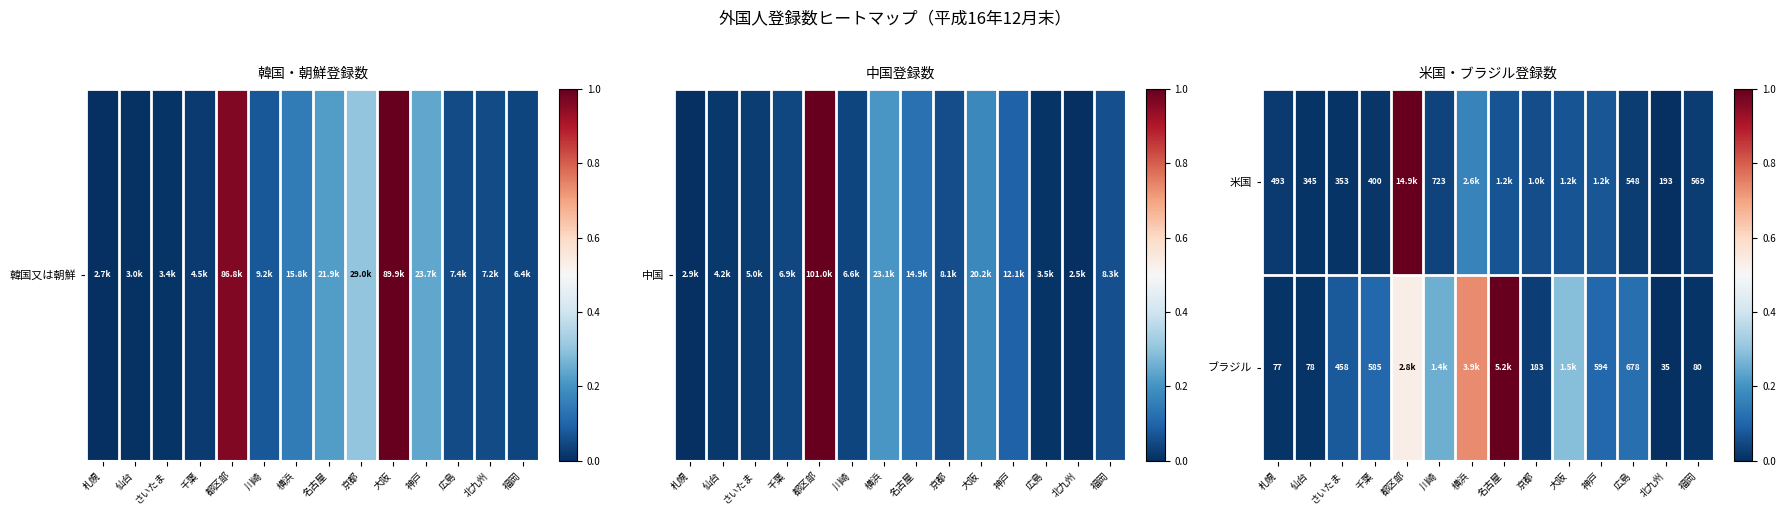

Rank the series at 札幌 from highest to lowest value.

米国, ブラジル